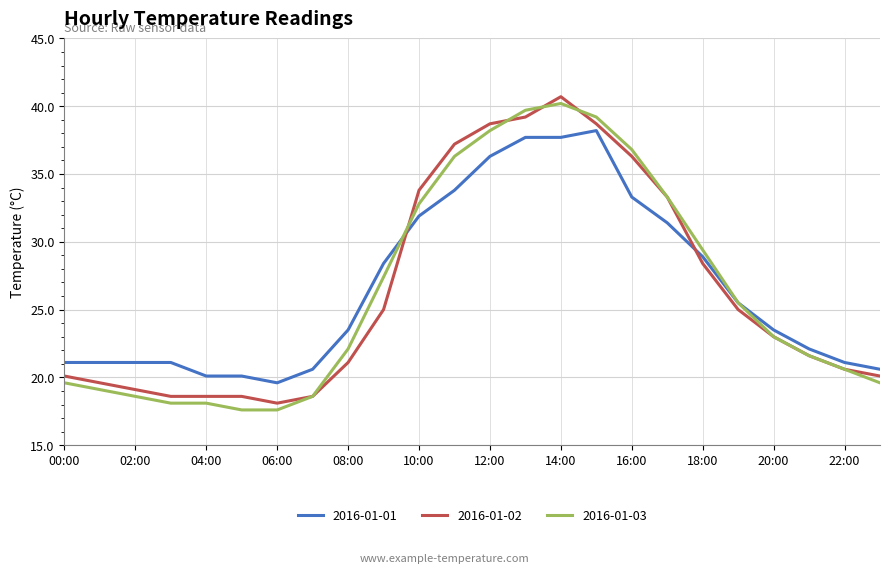

What is the maximum value for 2016-01-01?

38.2